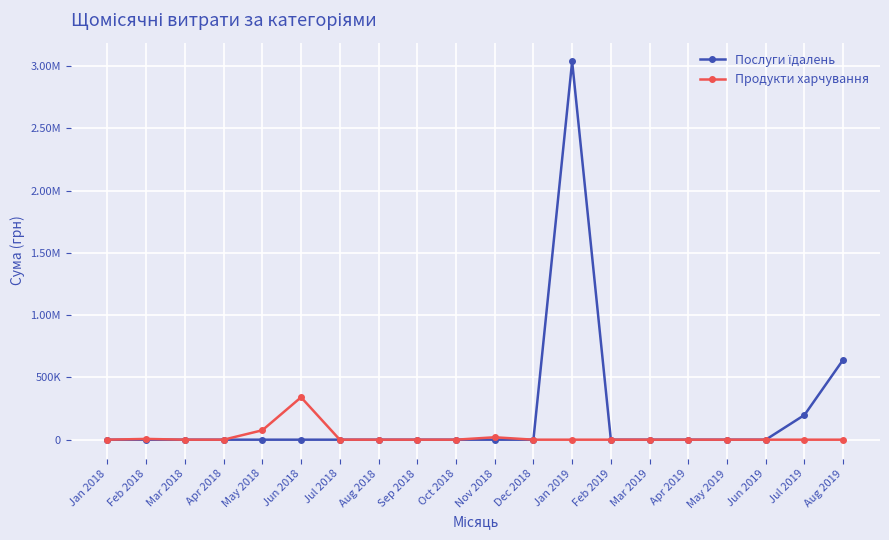

Which category has the highest value in the Послуги їдалень series?

Jan 2019